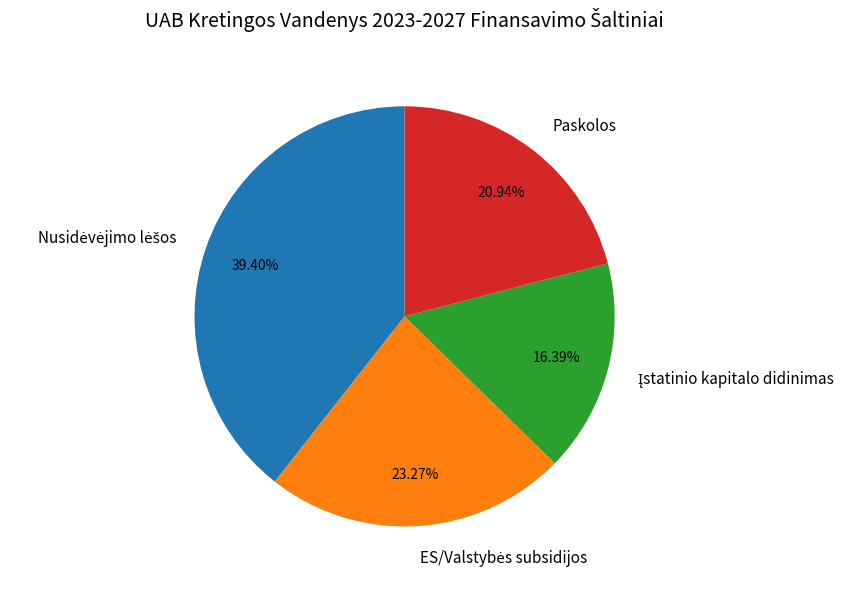

To the nearest percent, what is the average slice percentage?

25%